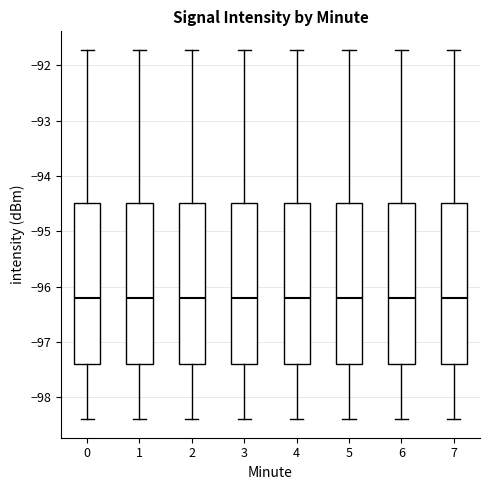

Reading left to right, transcribe this box plot: for each box, give where its median line is, the range the box spans, and where its two whiskers end, as read against the y-axis. The values are not printed on the chart, so give them approximately, as read against the axis.

0: median -96.2, box -97.4 to -94.5, whiskers -98.4 to -91.7
1: median -96.2, box -97.4 to -94.5, whiskers -98.4 to -91.7
2: median -96.2, box -97.4 to -94.5, whiskers -98.4 to -91.7
3: median -96.2, box -97.4 to -94.5, whiskers -98.4 to -91.7
4: median -96.2, box -97.4 to -94.5, whiskers -98.4 to -91.7
5: median -96.2, box -97.4 to -94.5, whiskers -98.4 to -91.7
6: median -96.2, box -97.4 to -94.5, whiskers -98.4 to -91.7
7: median -96.2, box -97.4 to -94.5, whiskers -98.4 to -91.7